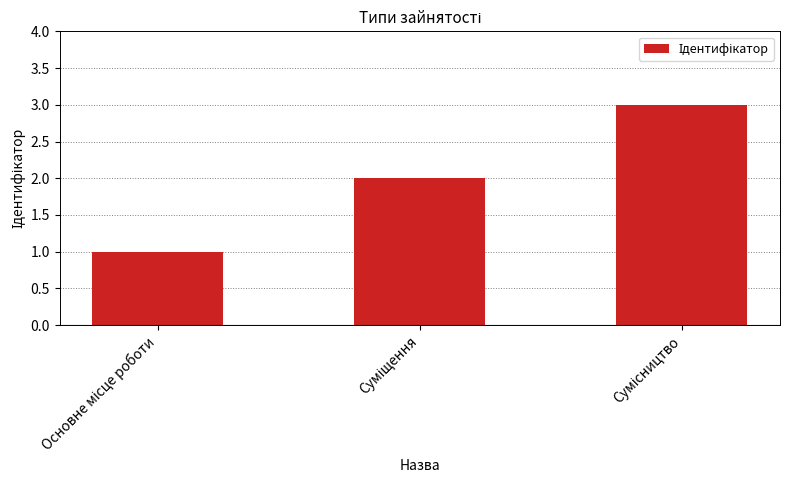

What is the average value?

2